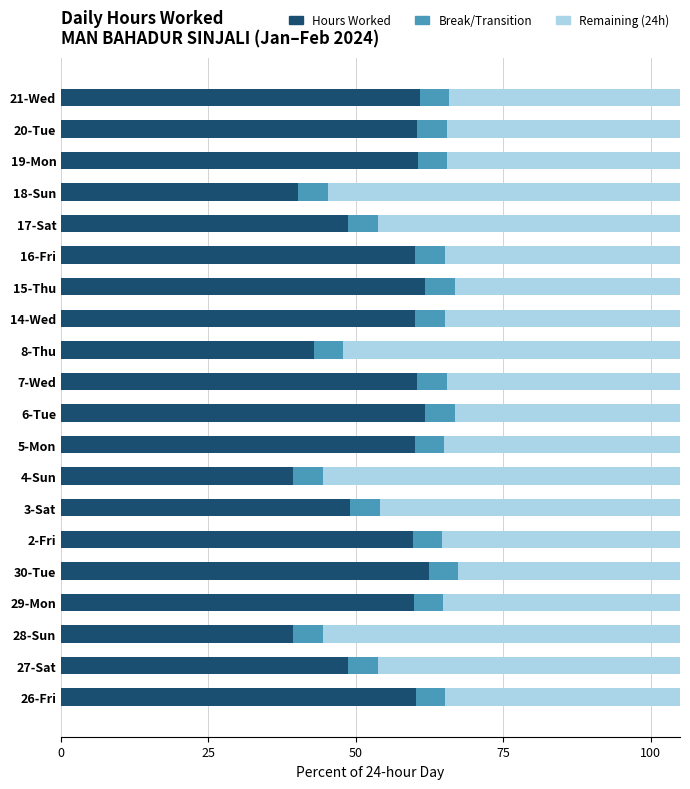

What is the minimum value for Hours Worked?

39.4